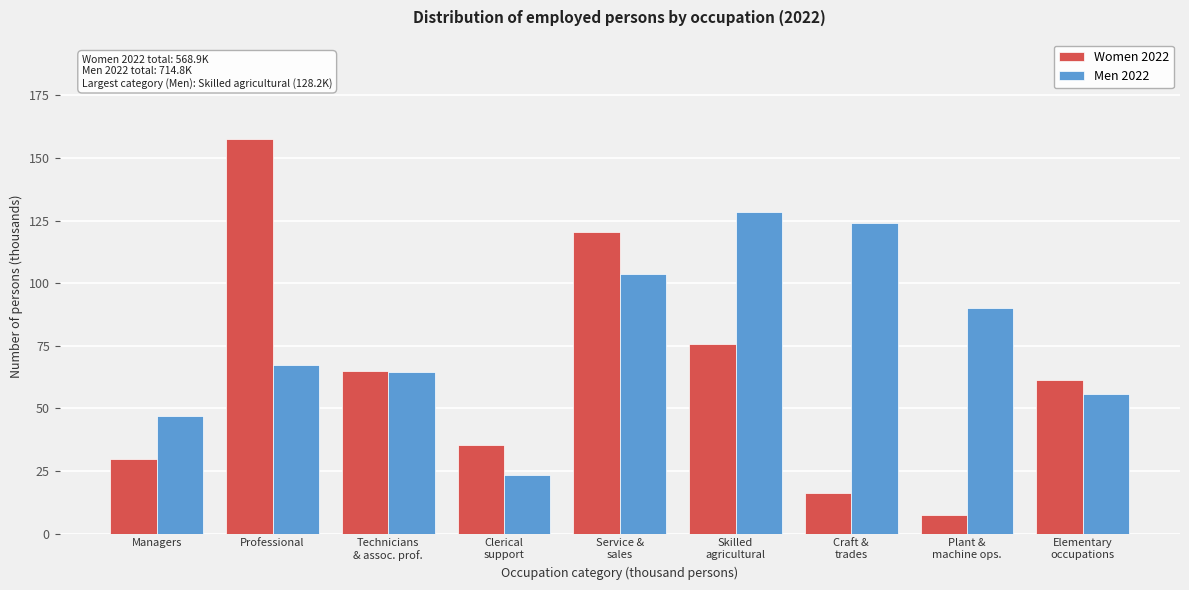

Reading left to right, transcribe all the data shown in this chart.

Women 2022: 29.6	157.7	64.9	35.2	120.5	75.7	16.3	7.6	61.3
Men 2022: 46.8	67.4	64.4	23.4	103.5	128.2	124.2	90.2	55.9